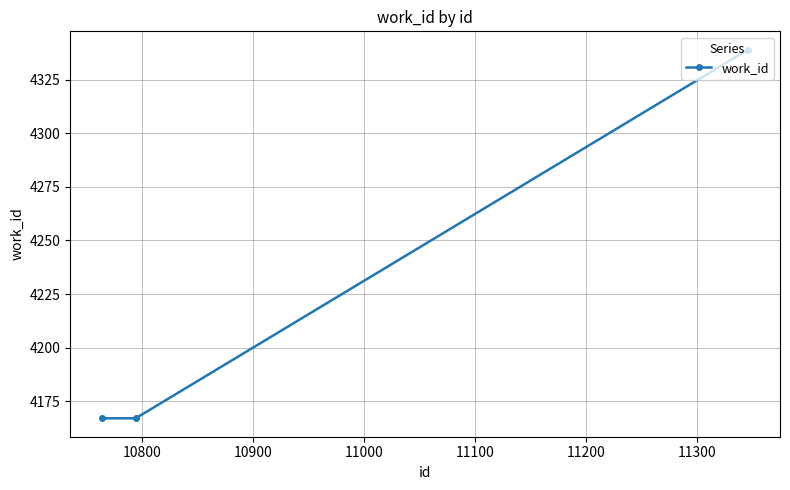

Does the chart have visible grid lines?

Yes